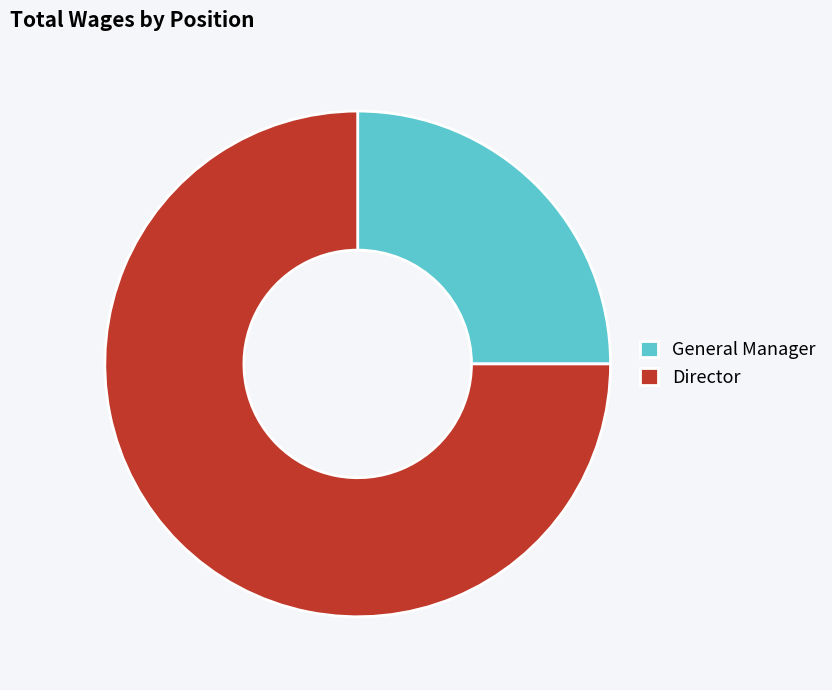

What is the largest slice in the pie chart?

Director